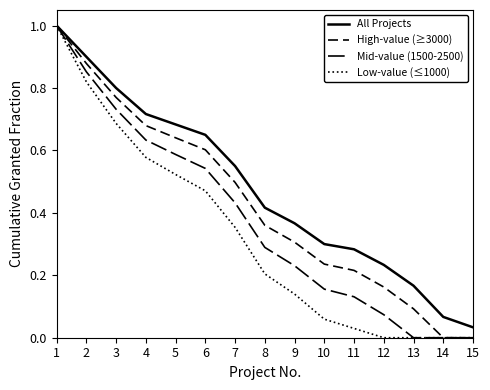

At how many categories does at least one series exceed 0?

15